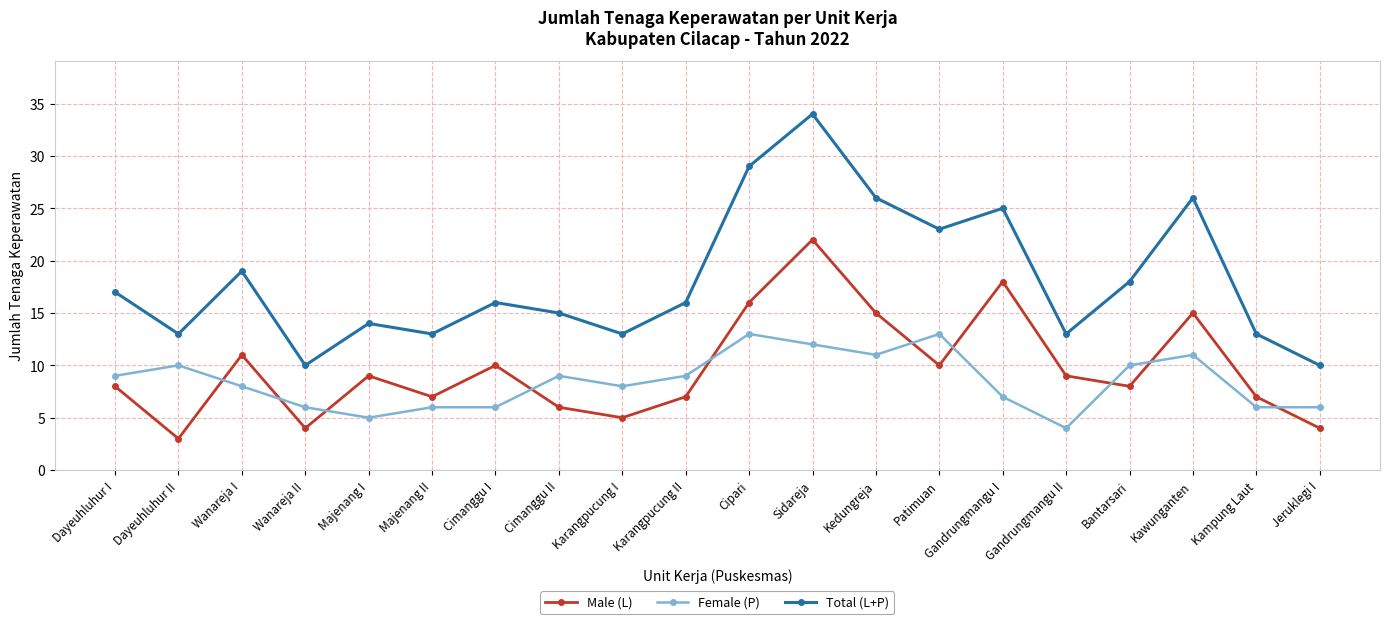

What is the difference between the highest and lowest values at Wanareja I?

11